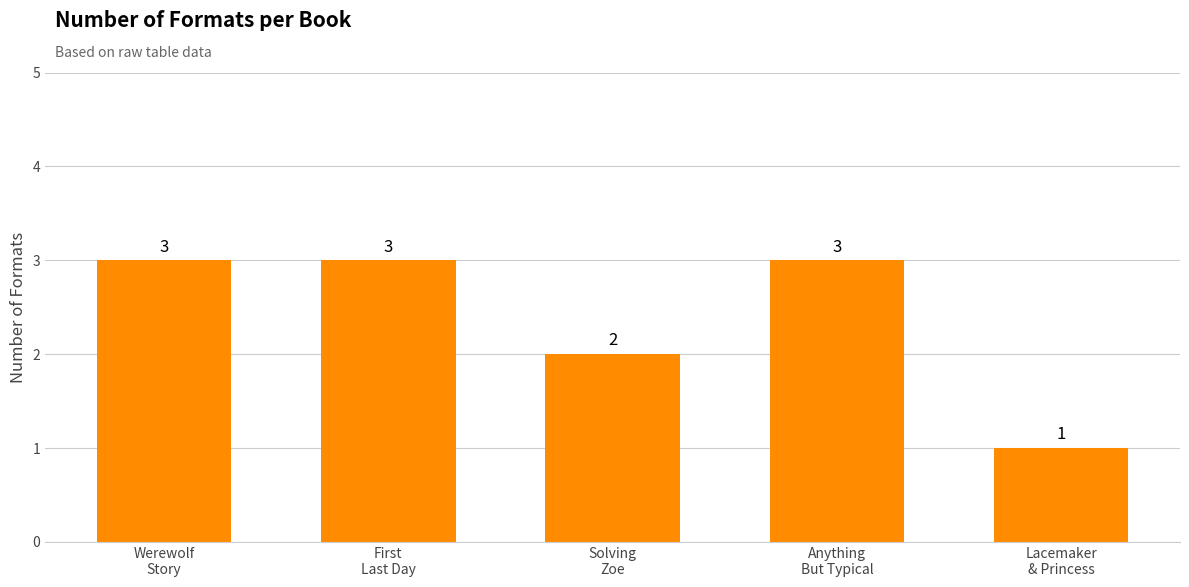

Are the bars horizontal?

No